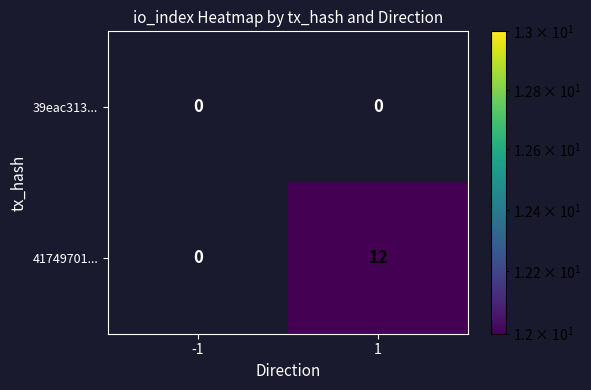

Reading right to left, list all the values displayed in this chart.

39eac313...: 1=0	-1=0
41749701...: 1=12	-1=0